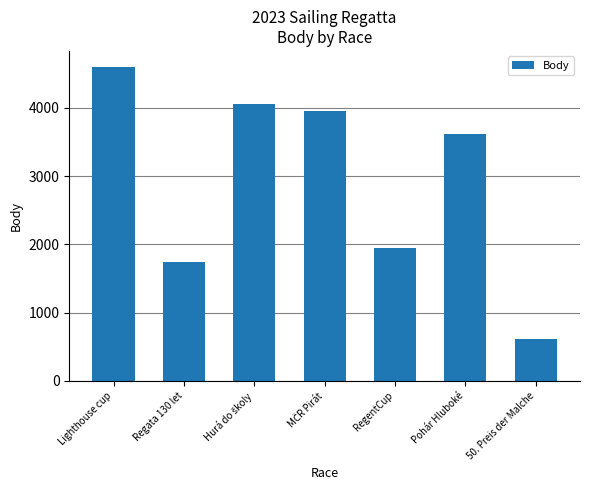

Are the bars grouped side by side (vs. stacked)?

No